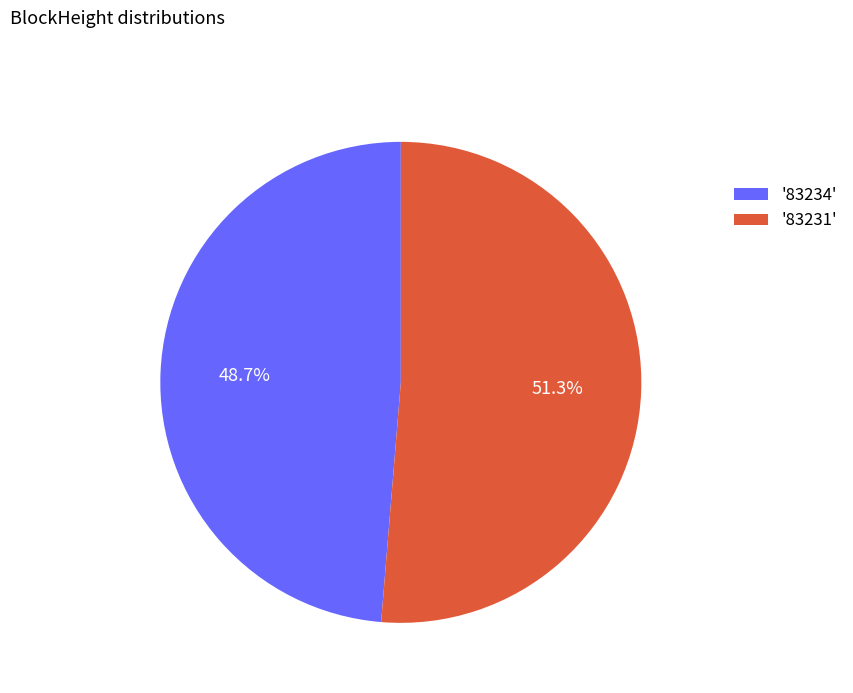

Does any single category account for the majority?

Yes